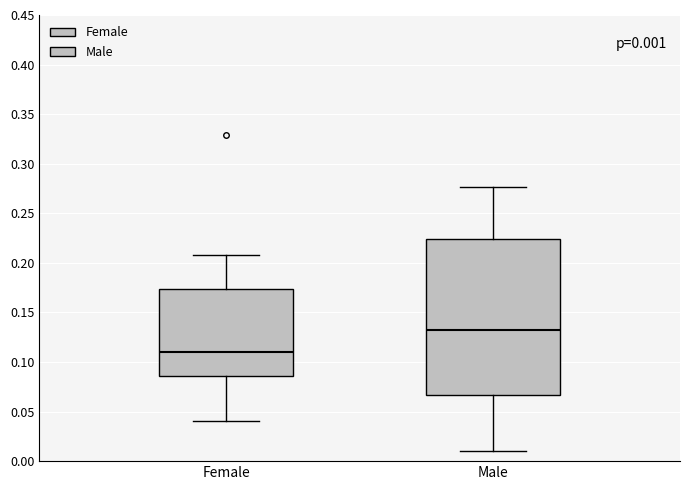

Which box has the lowest median line?

Female